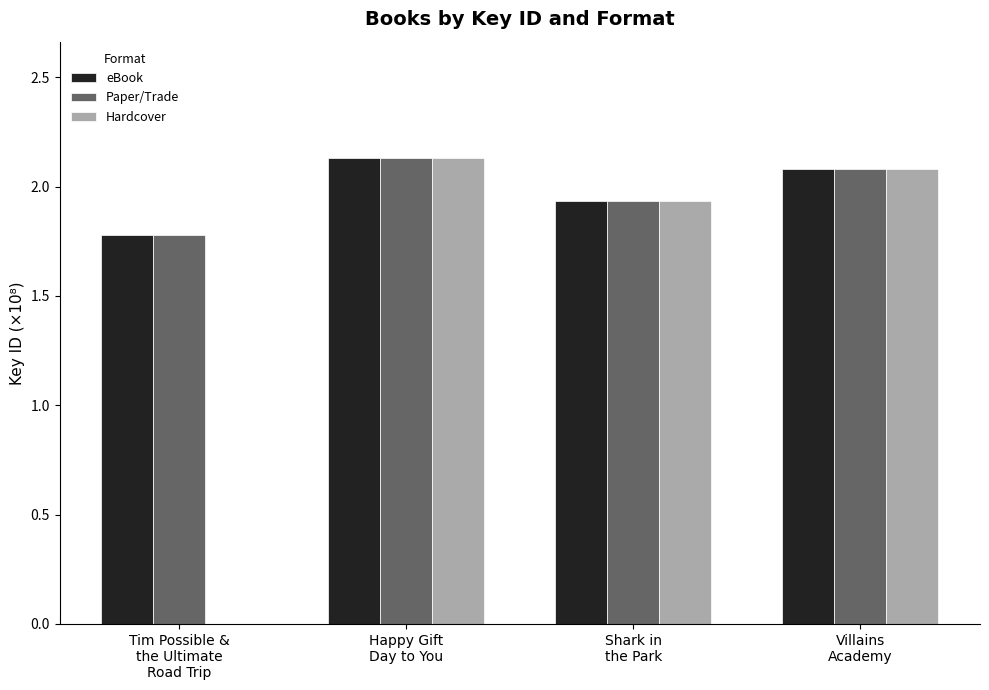

What is the sum of all Paper/Trade values?

7.9